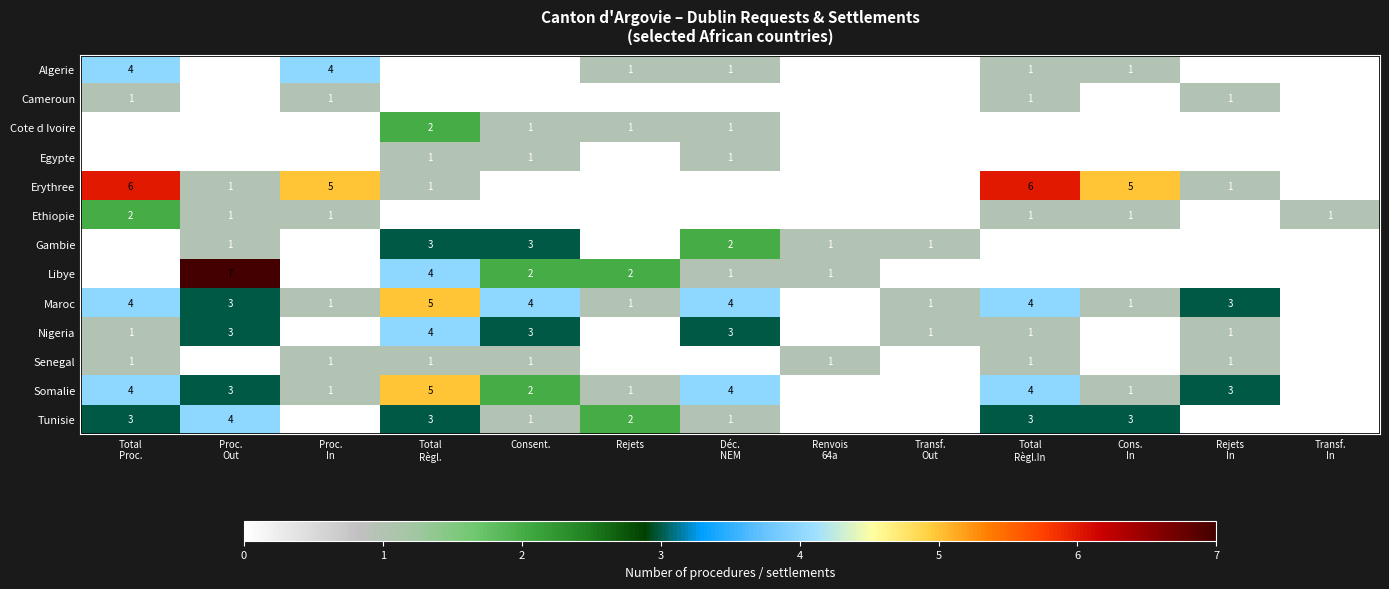

How many values in Libye are above zero?

6